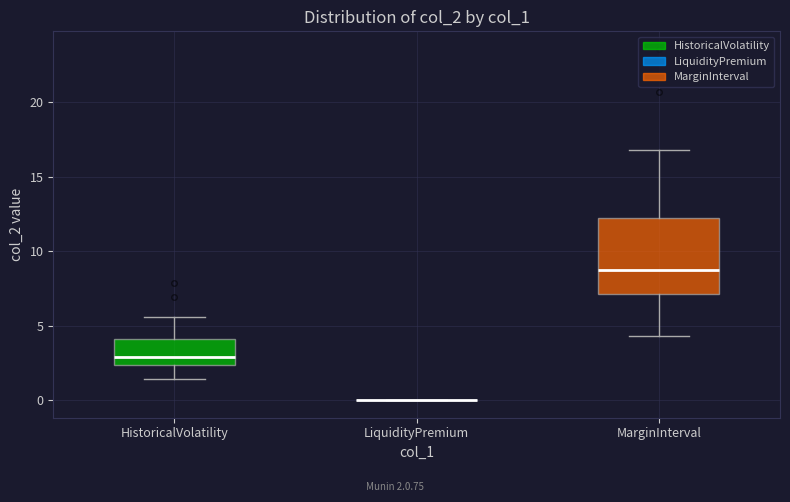

Which box is the tallest, from its lower edge to its upper edge?

MarginInterval